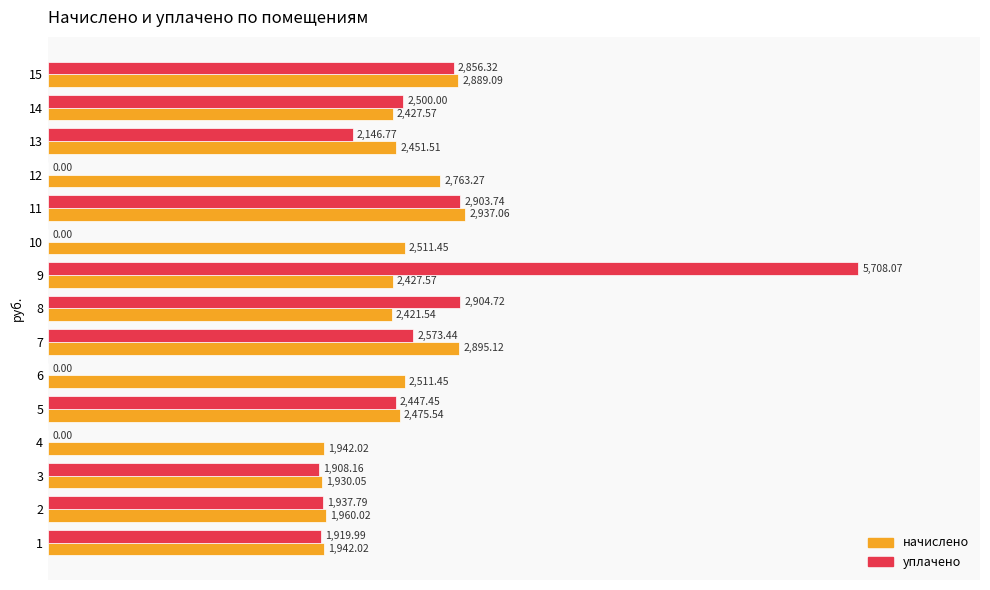

What are all the series names shown in the legend?

начислено, уплачено